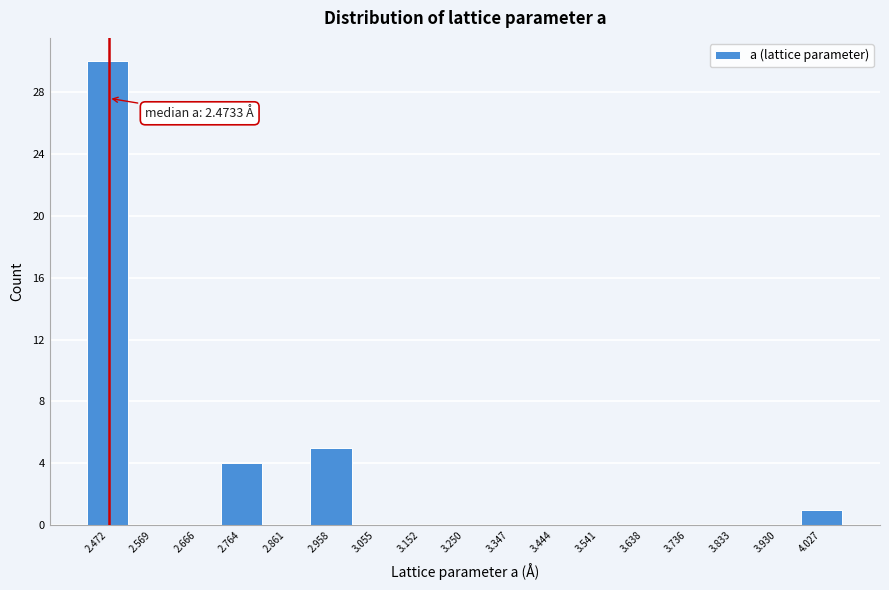

Over which range of the x-axis is the bar tallest?

2.42 to 2.52